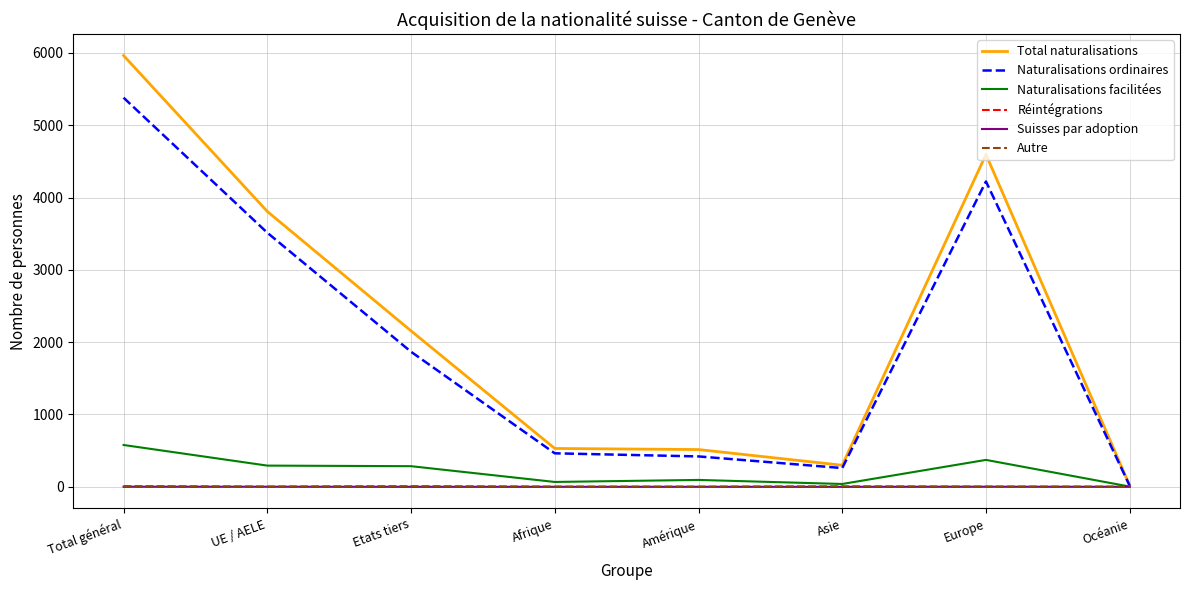

Which series changed the most between Total général and Asie?

Total naturalisations